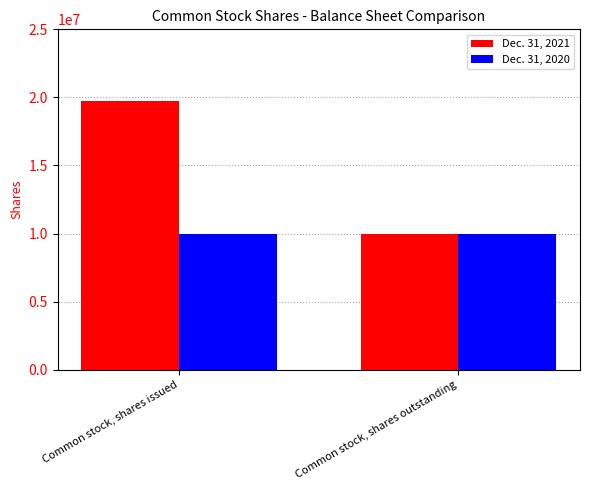

How many series are shown in this chart?

2